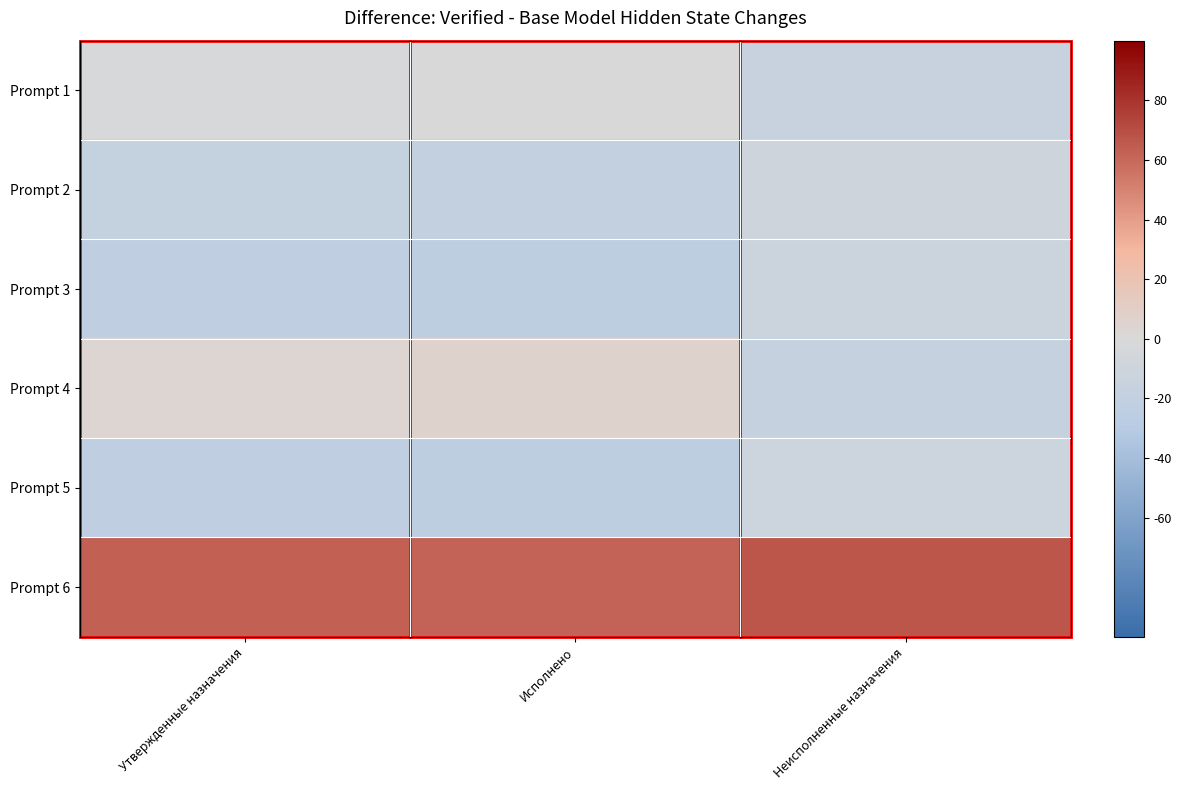

Reading left to right, list all the values displayed in this chart.

Prompt 1: Утвержденные назначения=-2.0	Исполнено=-0.6	Неисполненные назначения=-15.6
Prompt 2: Утвержденные назначения=-18.2	Исполнено=-19.0	Неисполненные назначения=-10.5
Prompt 3: Утвержденные назначения=-23.3	Исполнено=-24.2	Неисполненные назначения=-11.7
Prompt 4: Утвержденные назначения=3.4	Исполнено=5.6	Неисполненные назначения=-17.4
Prompt 5: Утвержденные назначения=-23.0	Исполнено=-23.9	Неисполненные назначения=-11.5
Prompt 6: Утвержденные назначения=63.1	Исполнено=62.1	Неисполненные назначения=66.9